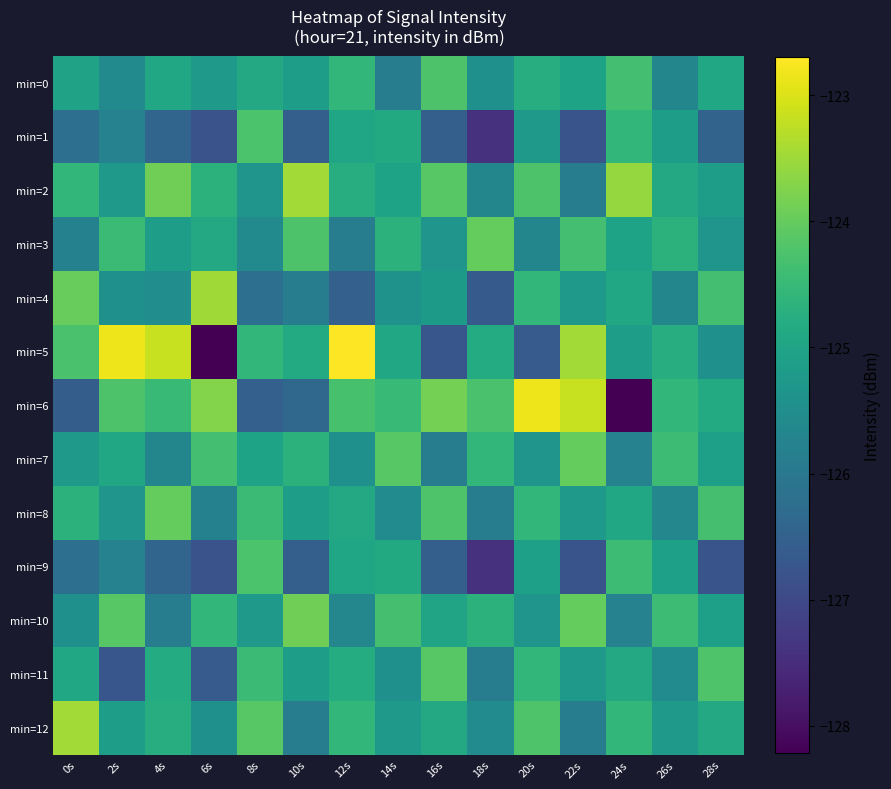

Between 24s and 12s, which is larger?

24s